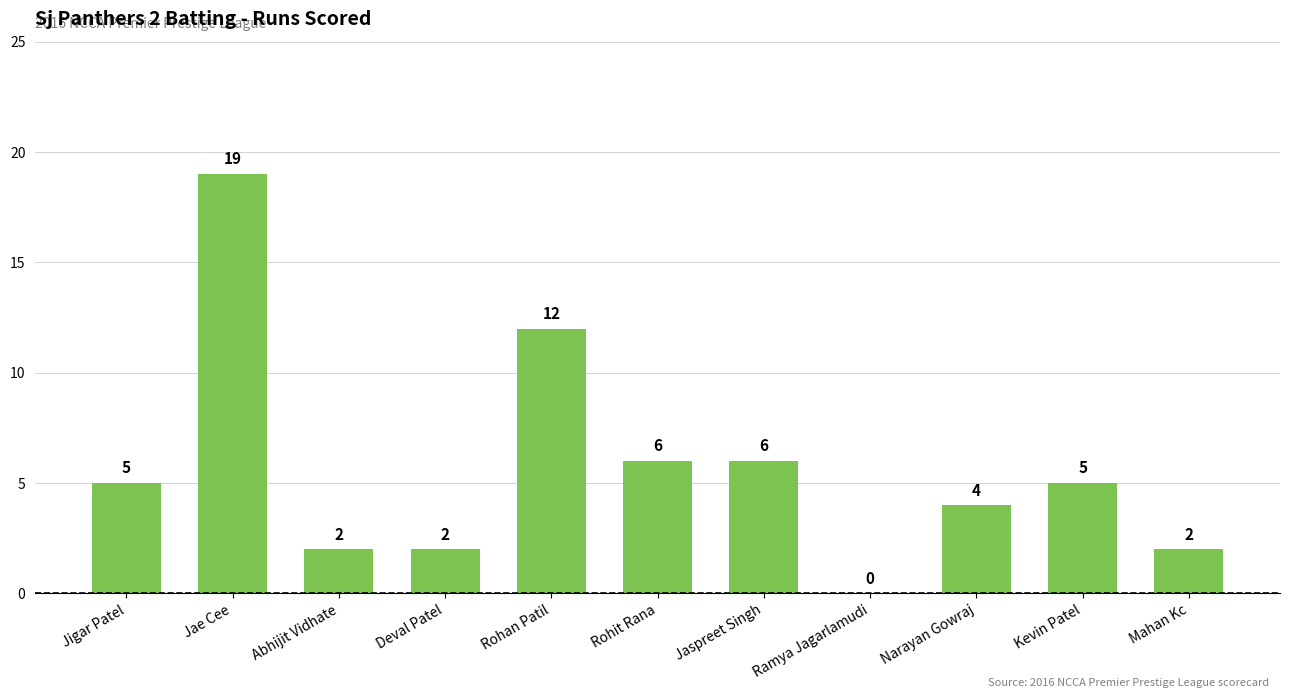

How many categories are shown in the chart?

11